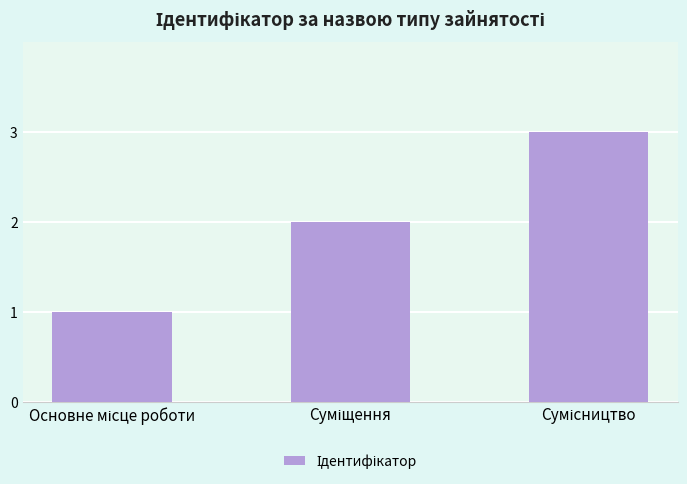

What is the maximum value shown in the chart?

3